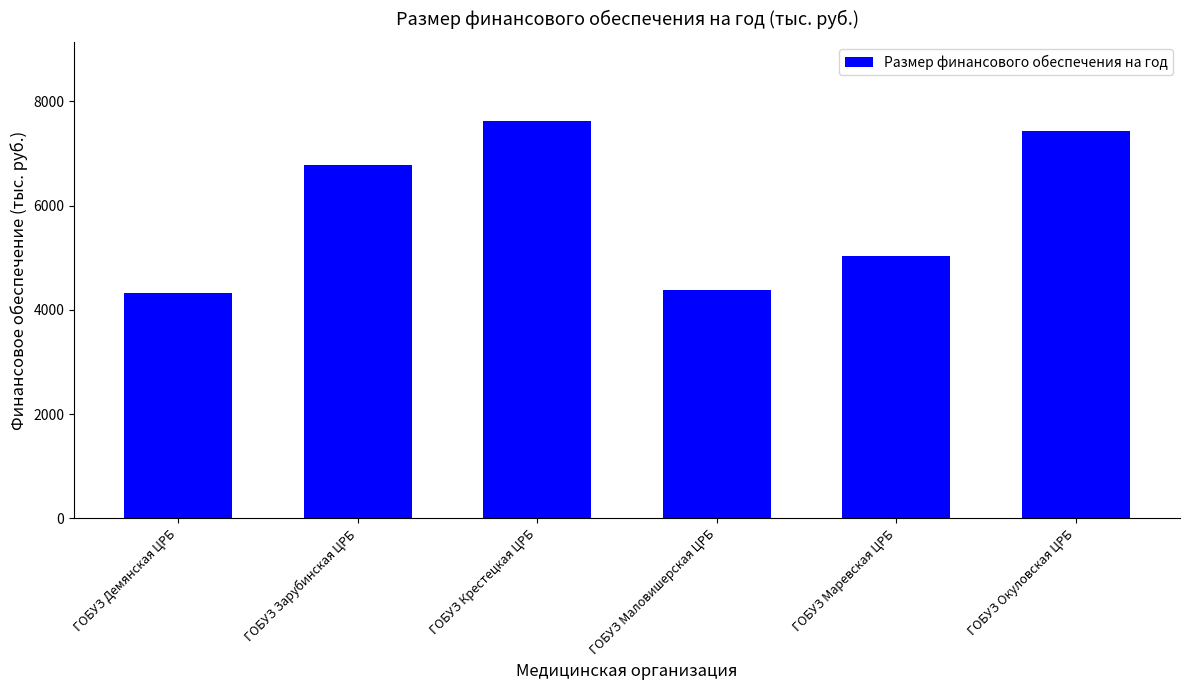

How many values are below 6774?

3